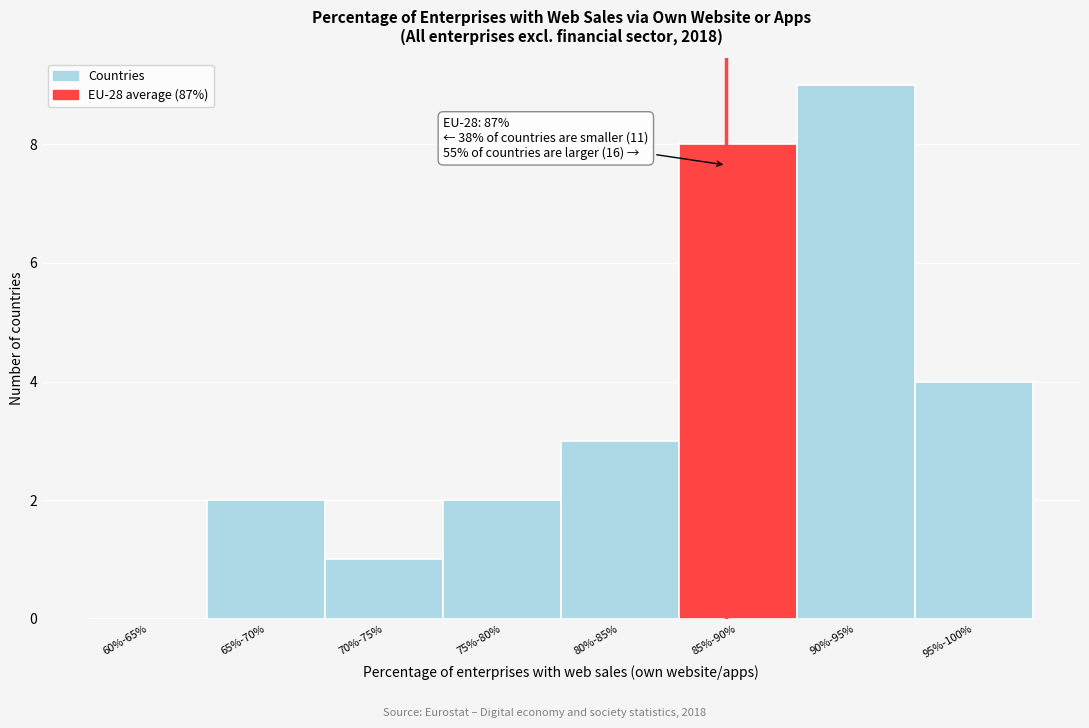

Reading left to right, what are all the values shown in this chart?

60%-65%=0	65%-70%=2	70%-75%=1	75%-80%=2	80%-85%=3	85%-90%=8	90%-95%=9	95%-100%=4